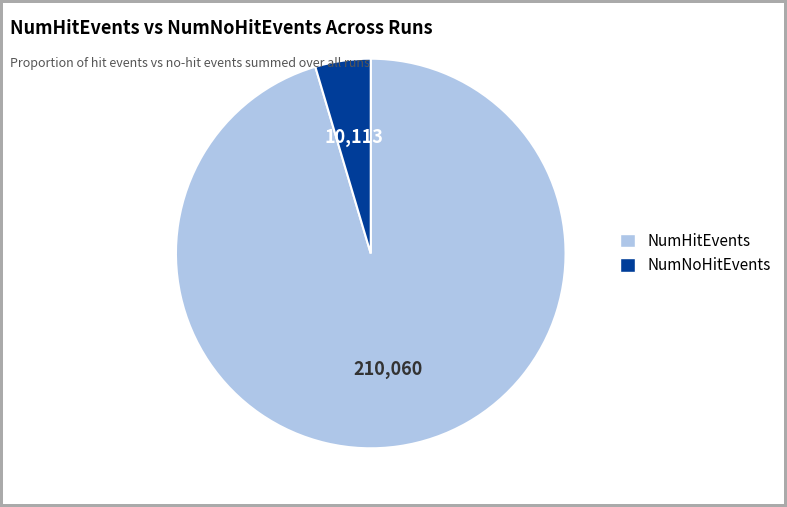

Combined, do NumNoHitEvents and NumHitEvents account for over 50%?

Yes